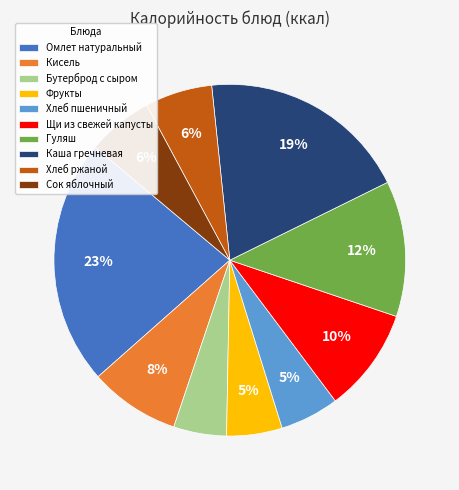

True or false: Фрукты accounts for 5% of the total.

True